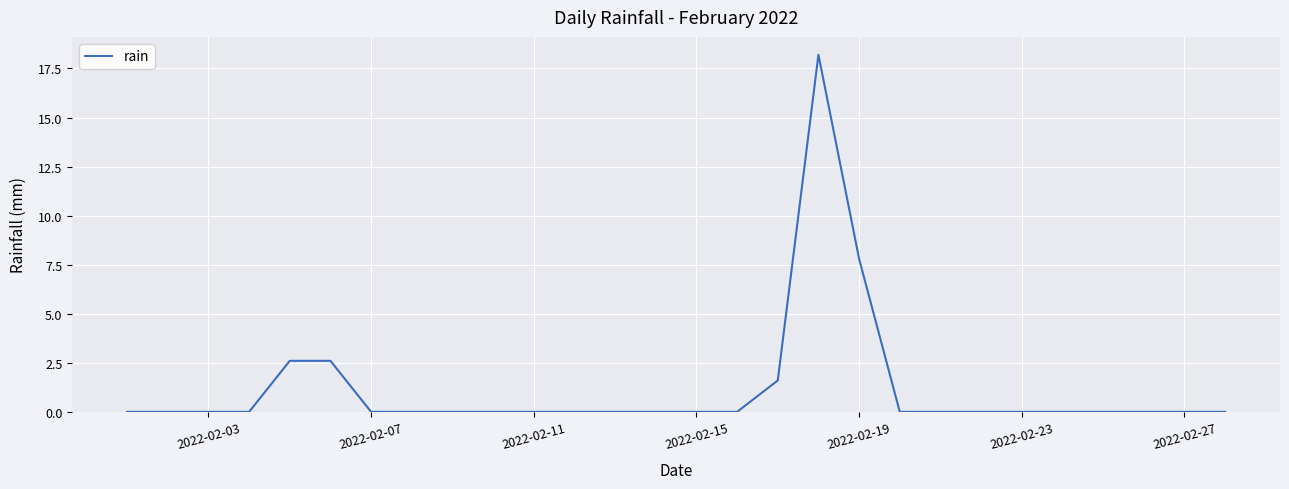

What is the difference between the maximum and minimum values?

18.2